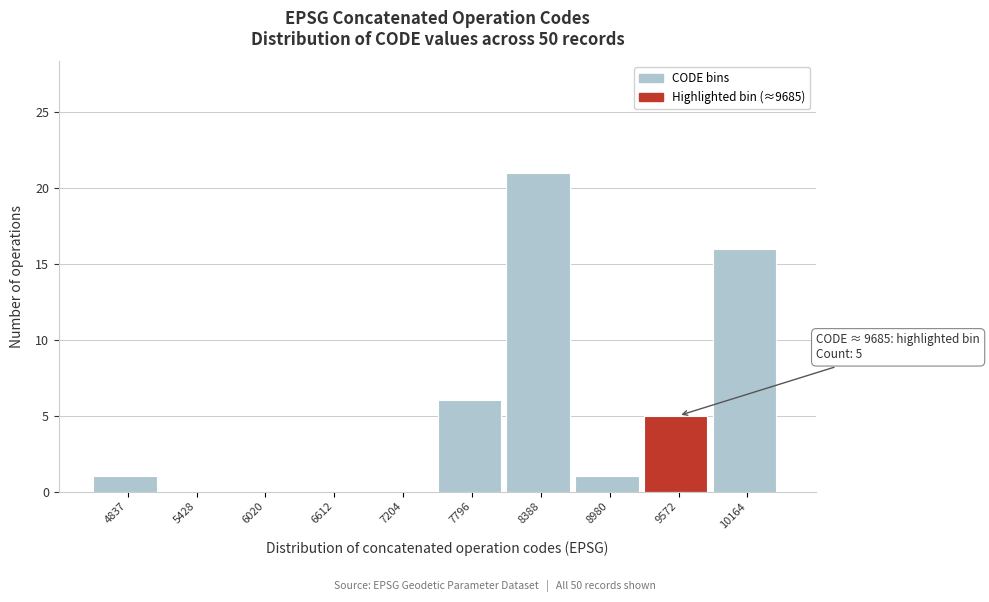

Reading right to left, list all the values displayed in this chart.

10164=16	9572=5	8980=1	8388=21	7796=6	7204=0	6612=0	6020=0	5428=0	4837=1